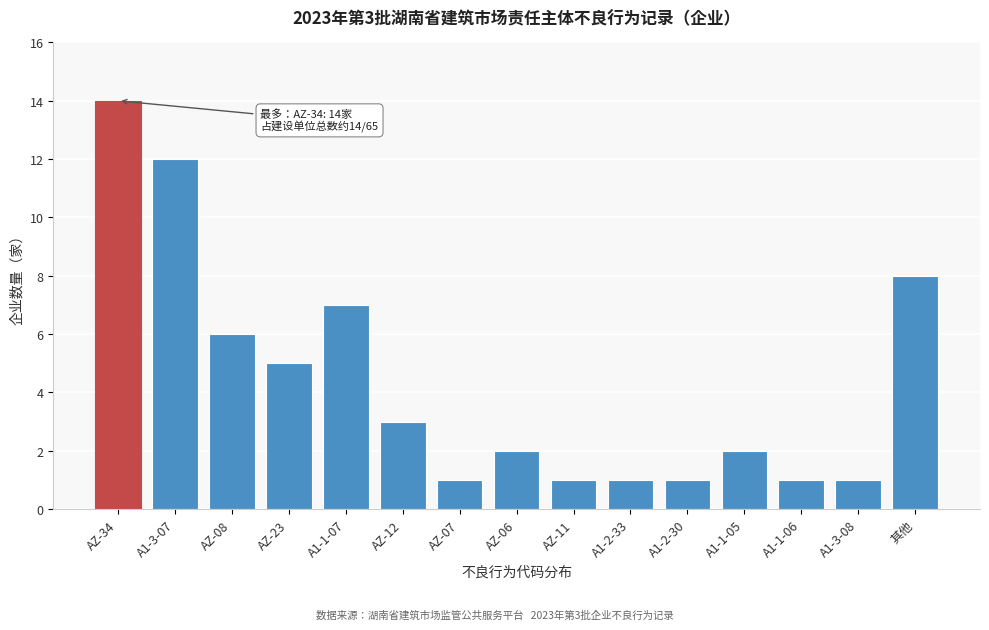

Reading left to right, transcribe all the data shown in this chart.

14	12	6	5	7	3	1	2	1	1	1	2	1	1	8